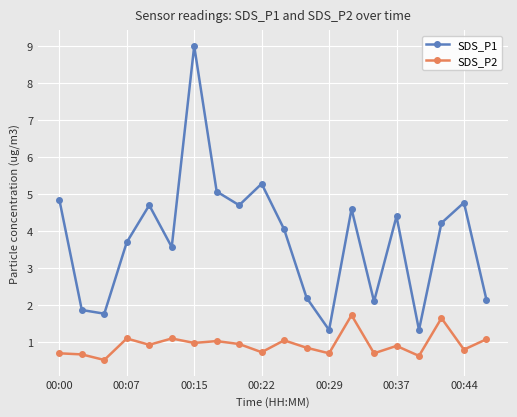

List the series in order of their peak value, highest first.

SDS_P1, SDS_P2